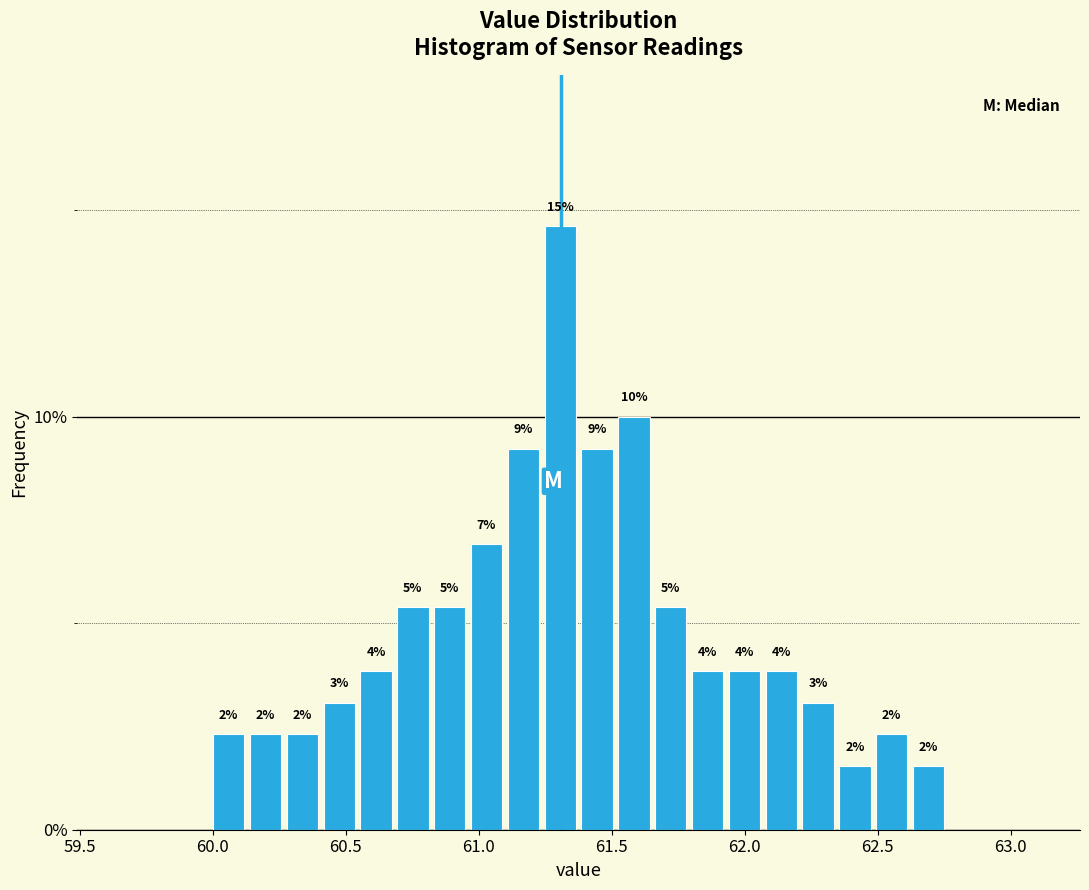

Read against the x-axis, roughly where is the centre of the tallest bar?

61.30